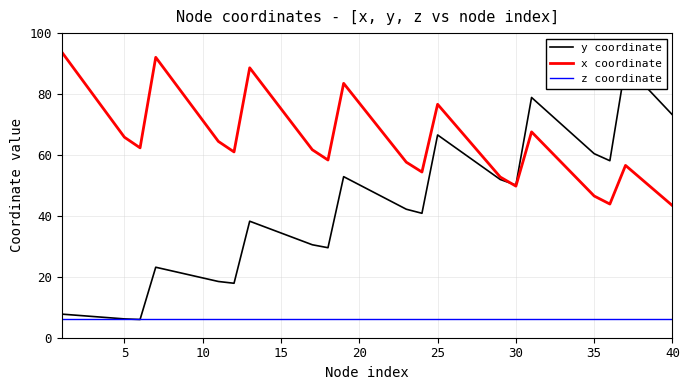

How many series are shown in this chart?

3